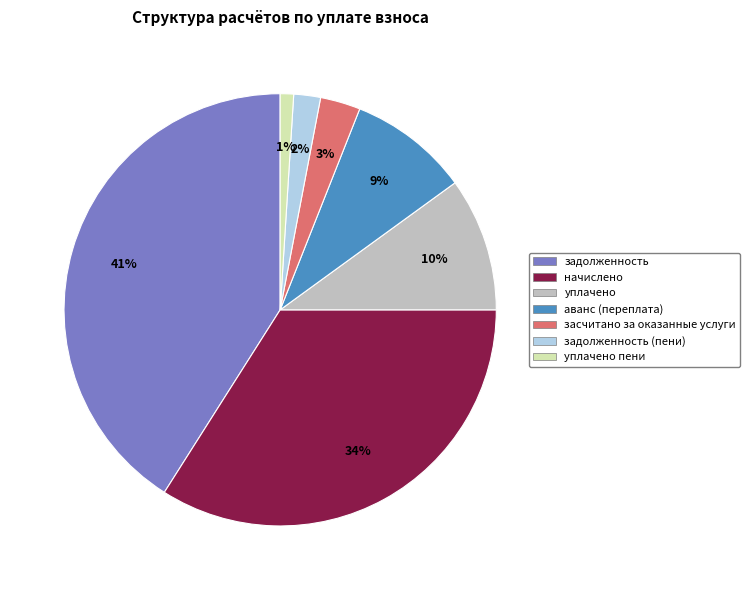

Does any single category account for the majority?

No